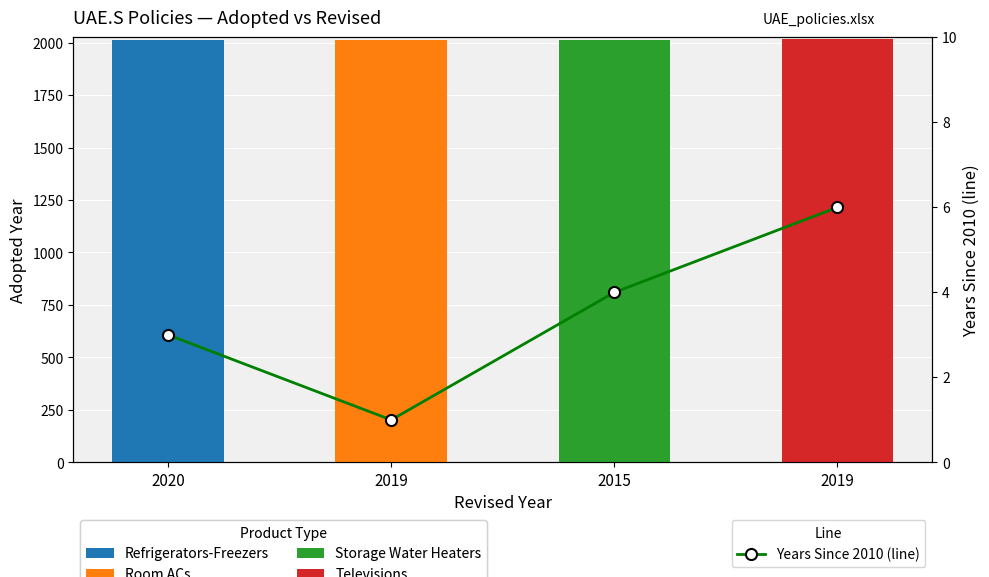

Where is the data nearest to the value 3?

2020